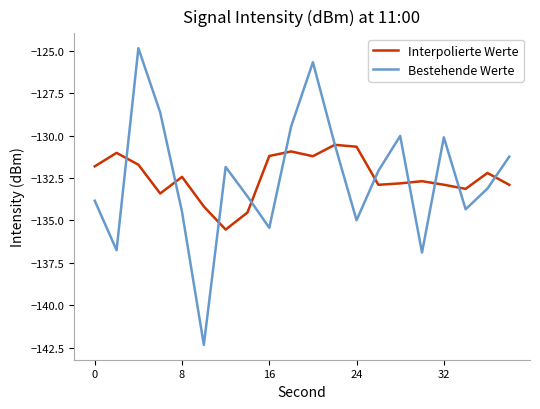

Which series has the widest spread of values?

Bestehende Werte